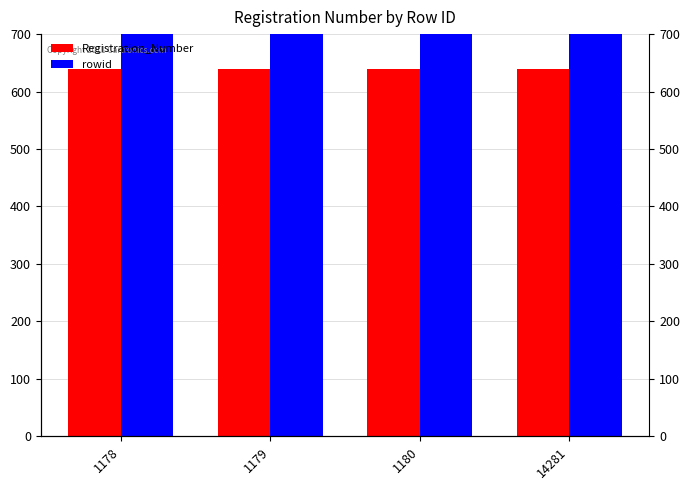

The Registration_Number series shows 395 at 14281. True or false?

False